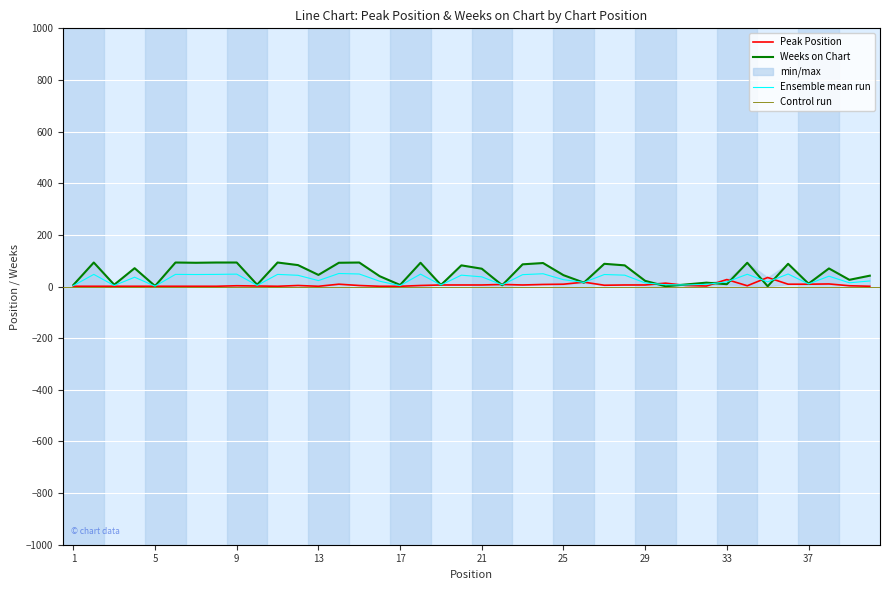

Where is the first local minimum for Weeks on Chart?

3